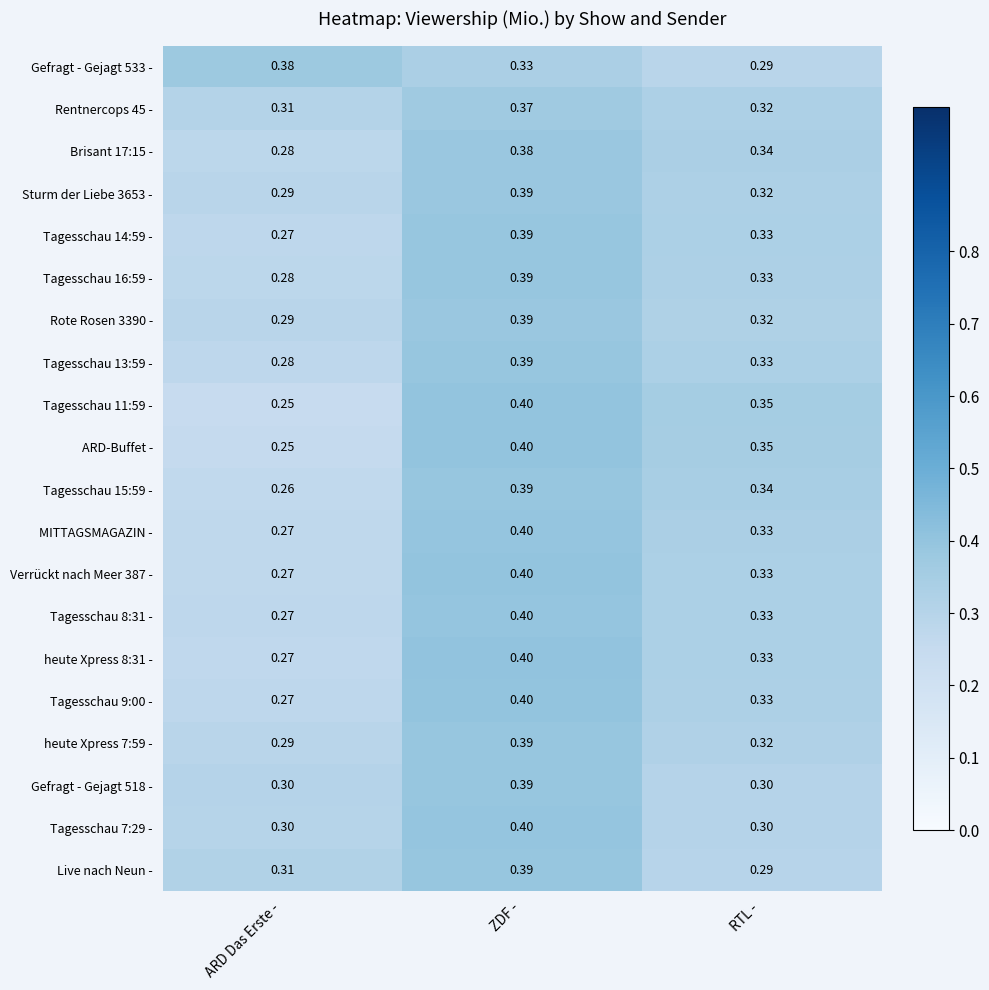

Is the value of Live nach Neun - at RTL - greater than the value of Tagesschau 14:59 - at ARD Das Erste -?

Yes